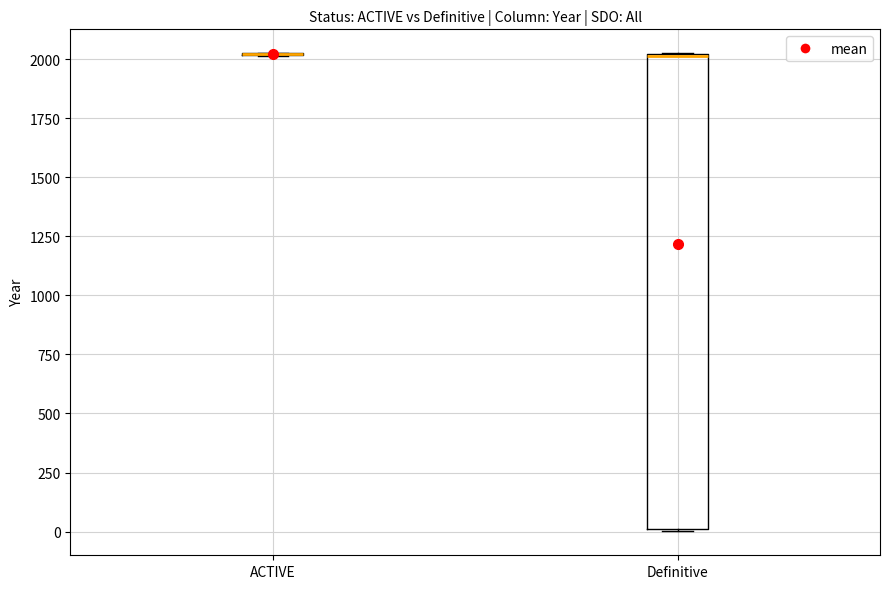

Which box is the tallest, from its lower edge to its upper edge?

Definitive